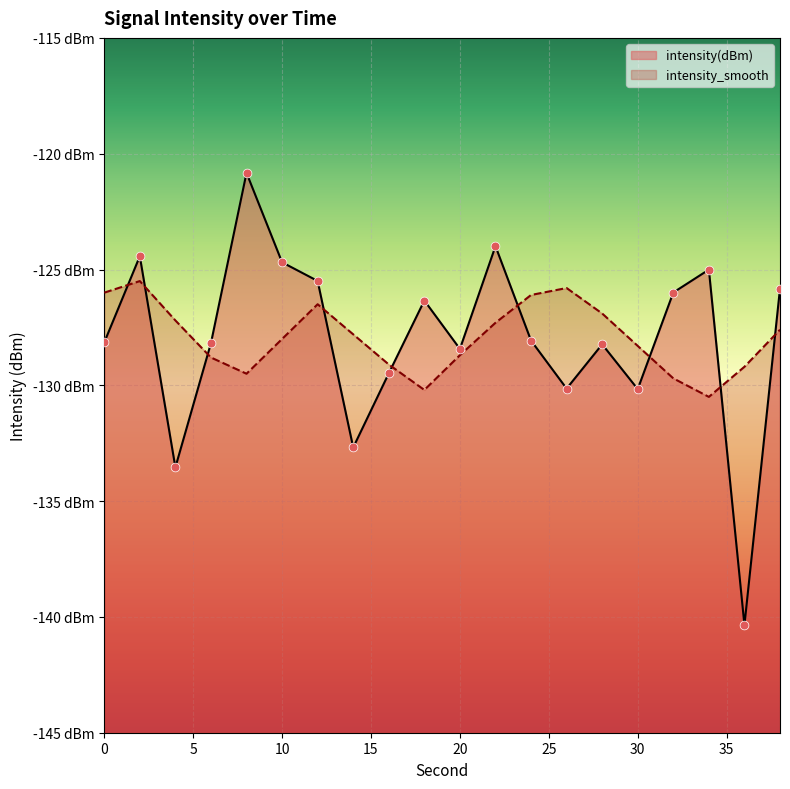

Which series has the largest Y range (max minus min)?

intensity(dBm)